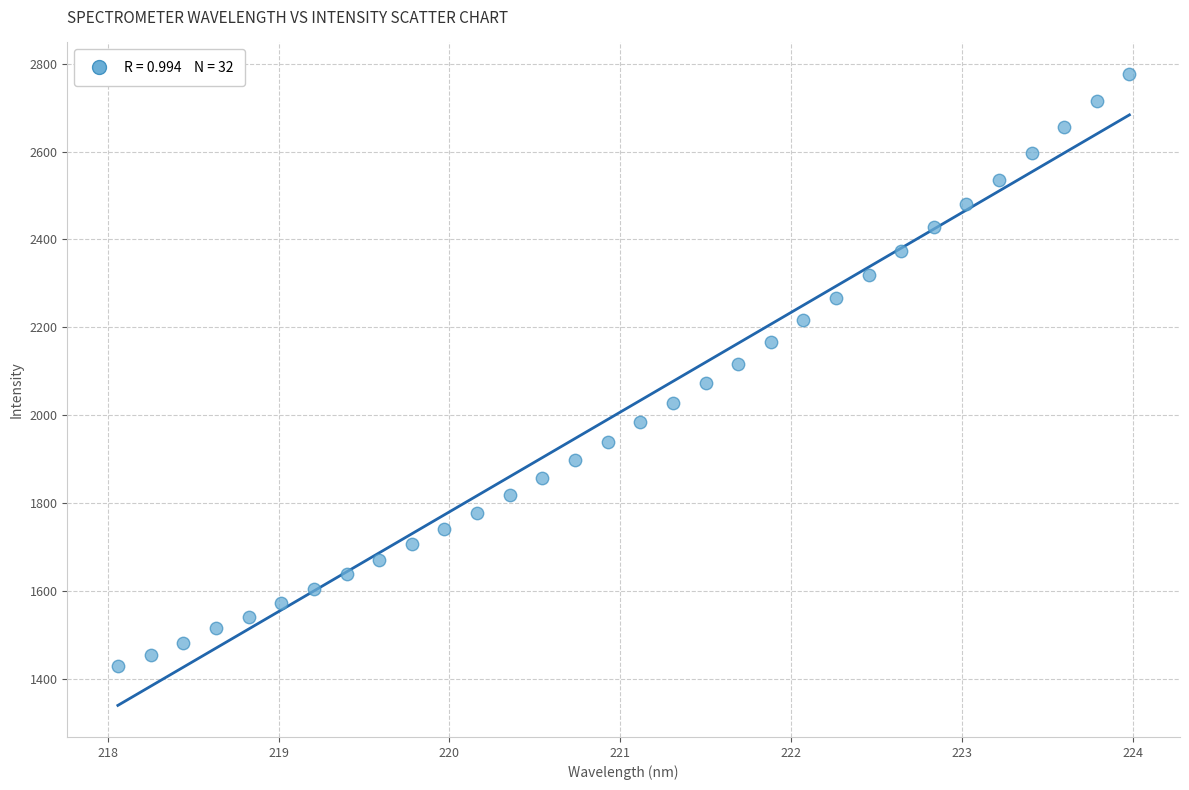

What is the range of Y values (max minus min)?

1348.1